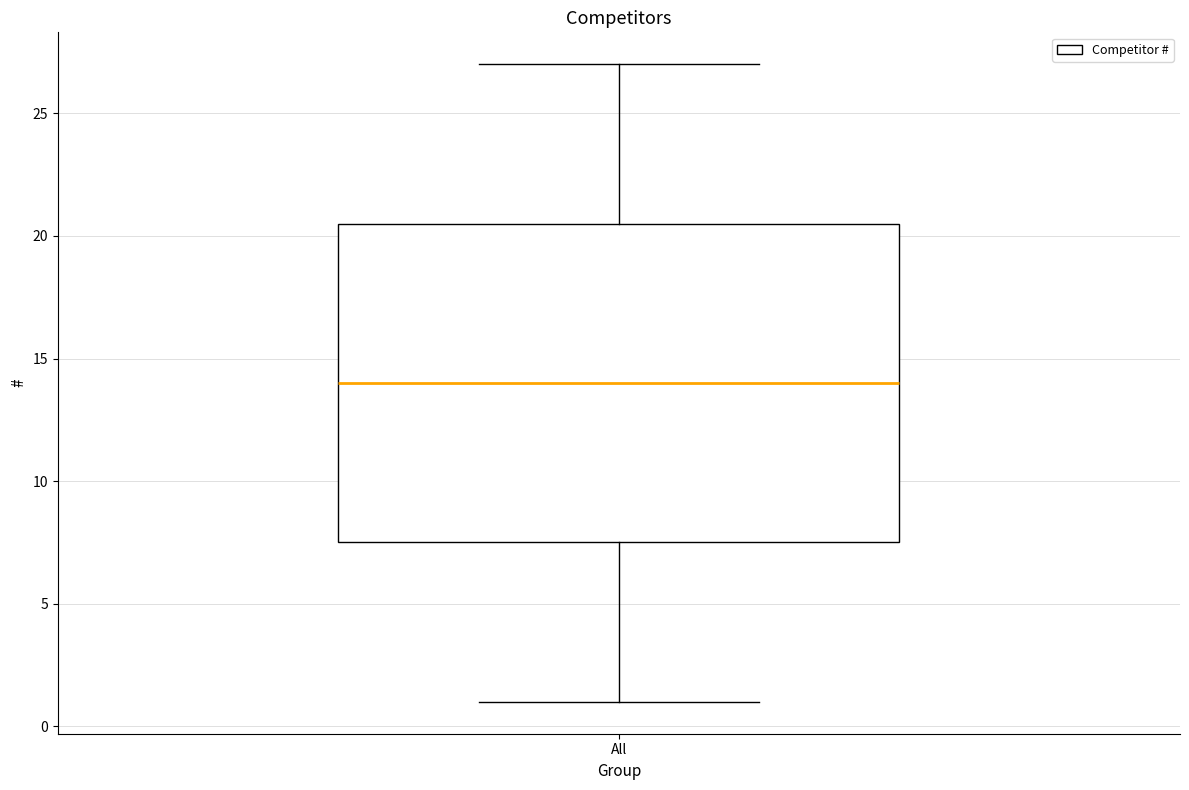

Where does the median line of the box for All sit on the y-axis? The values are not printed on the chart, so give them approximately, as read against the axis.

14.0